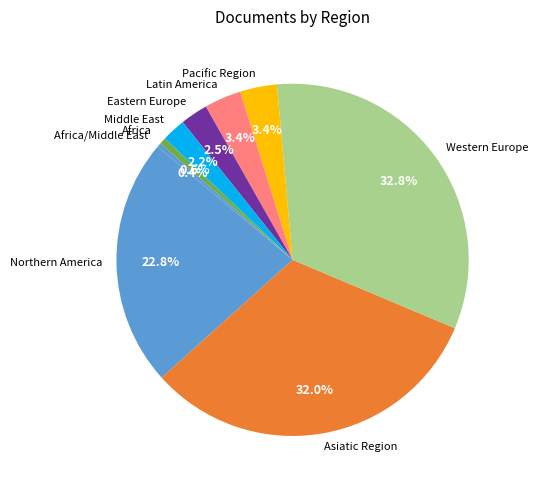

To the nearest percent, what percentage of the pie is Asiatic Region?

32%